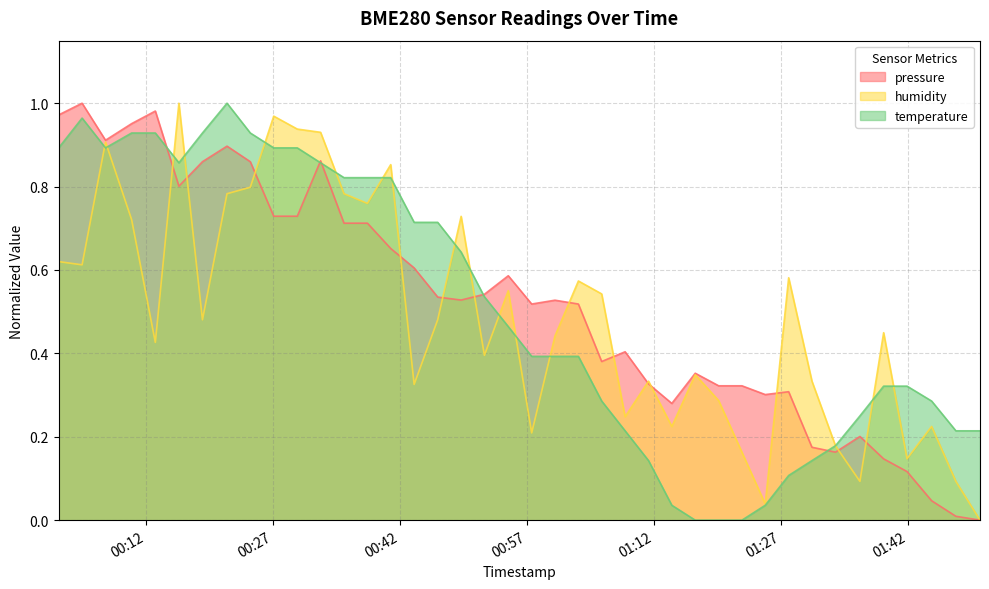

What position from the left is 2022-11-15T00:46:28?

17